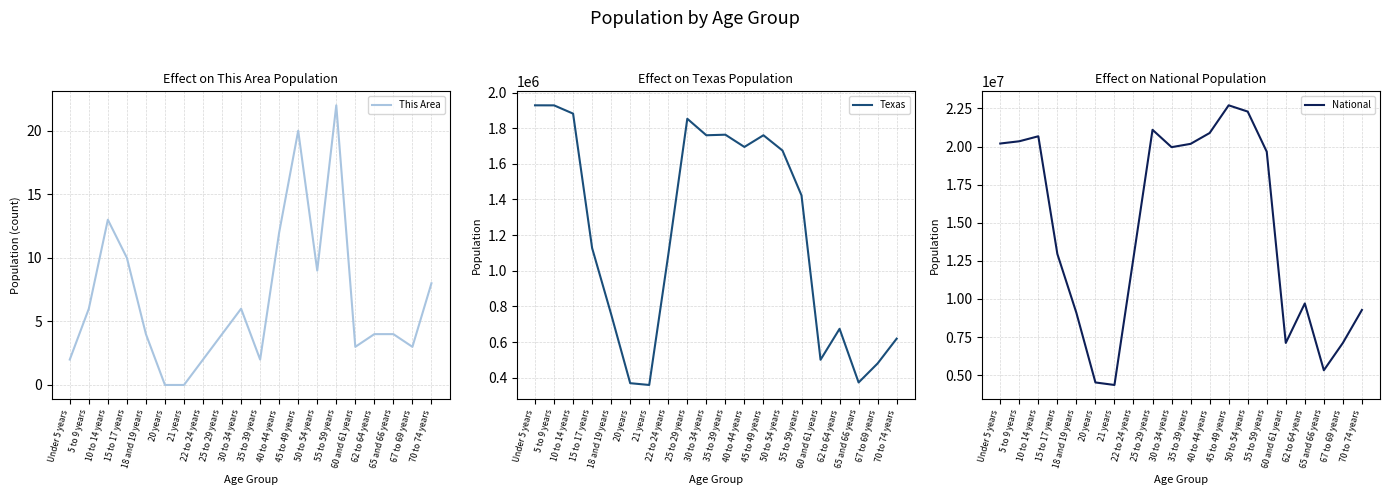

True or false: National has more than 0 interior local peaks.

True